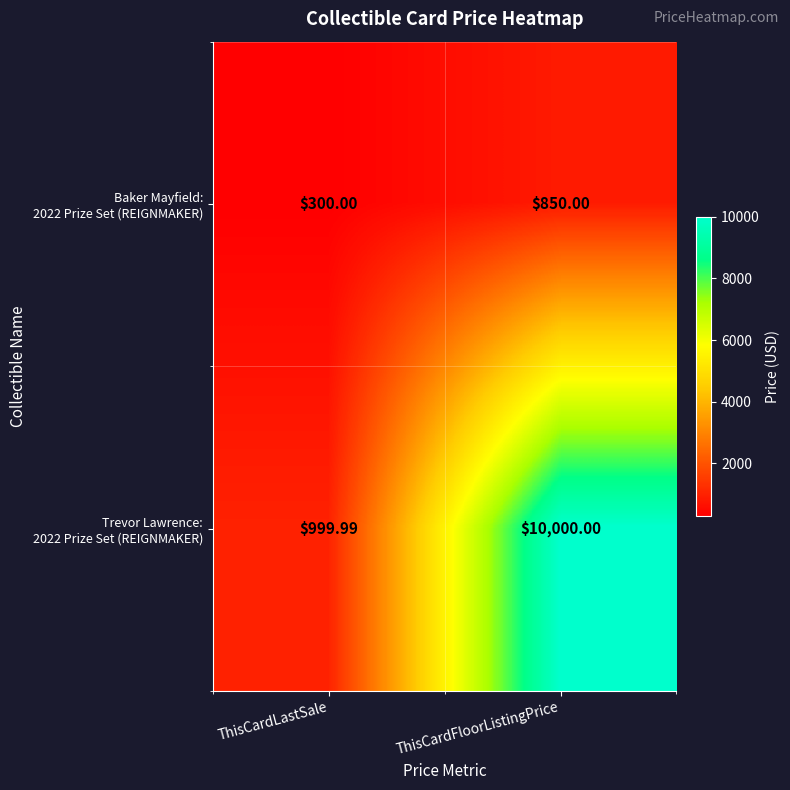

Which category has the lowest value across all series?

ThisCardLastSale